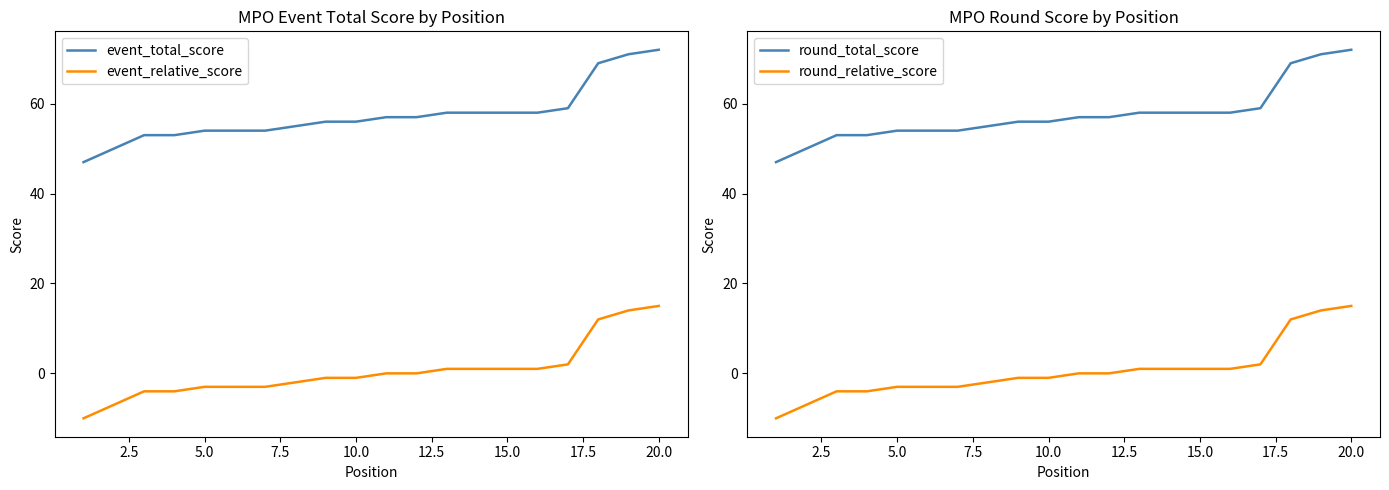

How many lines are shown in the chart?

4